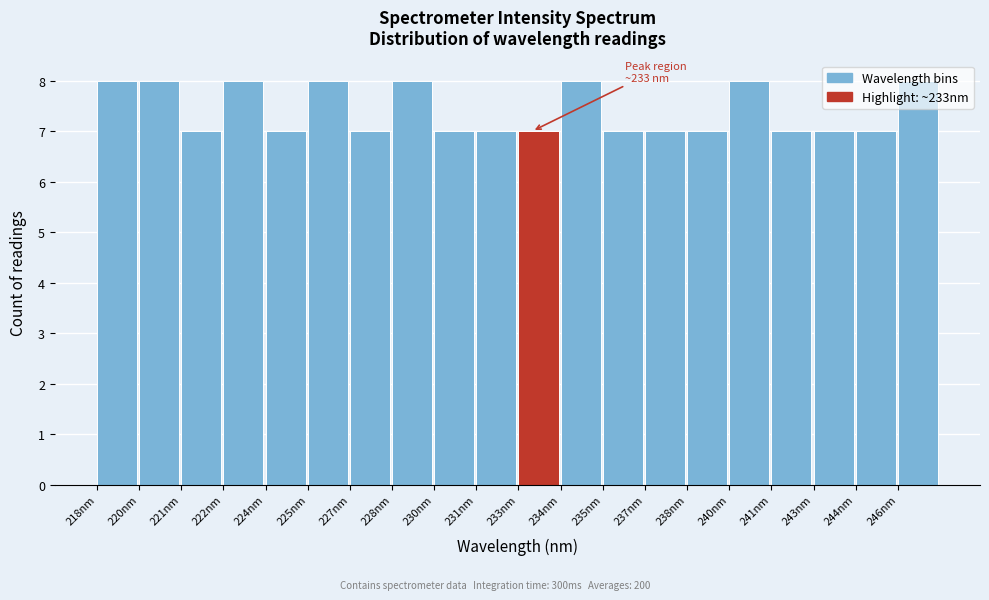

What is the label of the 6th bar from the right?

238nm